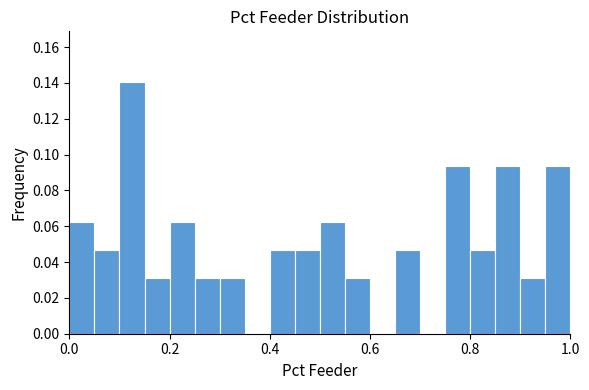

Around what value on the x-axis is the tallest bar? Give the approximate position of its centre, as read against the axis.

0.12